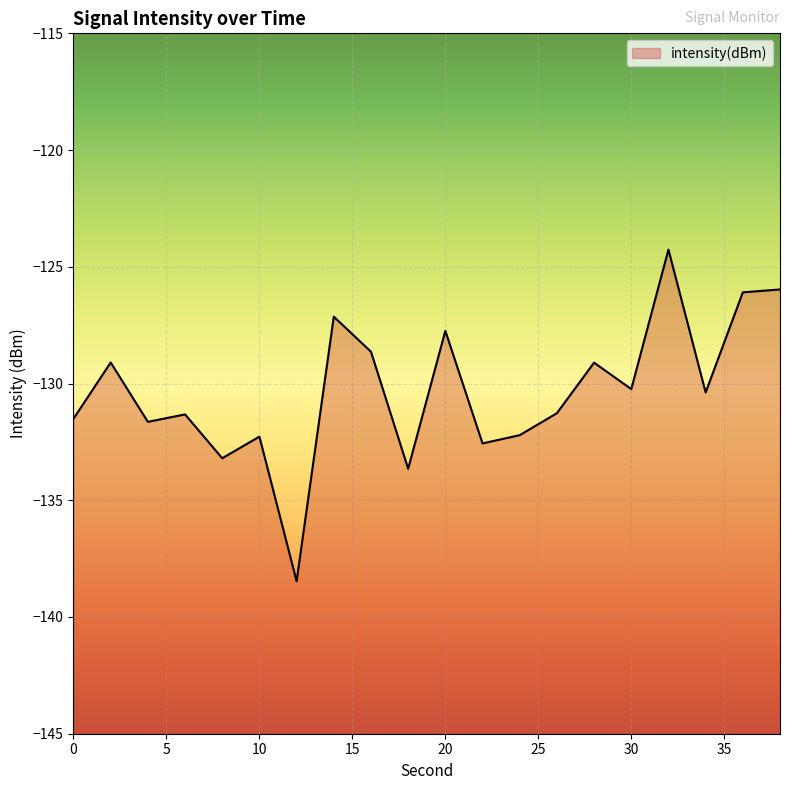

How many data points are above -130?

8